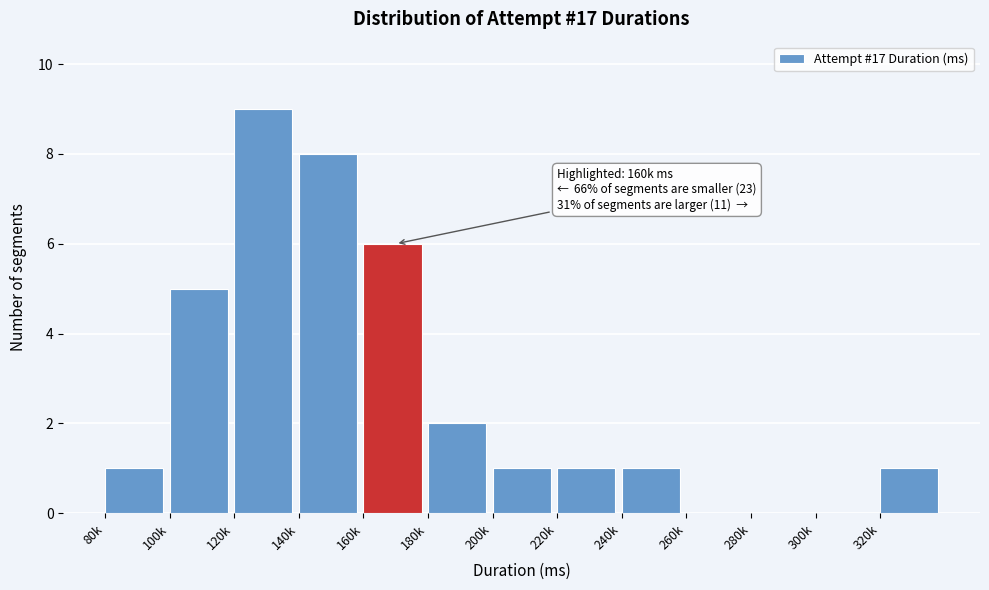

Reading right to left, list all the values displayed in this chart.

320k=1	300k=0	280k=0	260k=0	240k=1	220k=1	200k=1	180k=2	160k=6	140k=8	120k=9	100k=5	80k=1